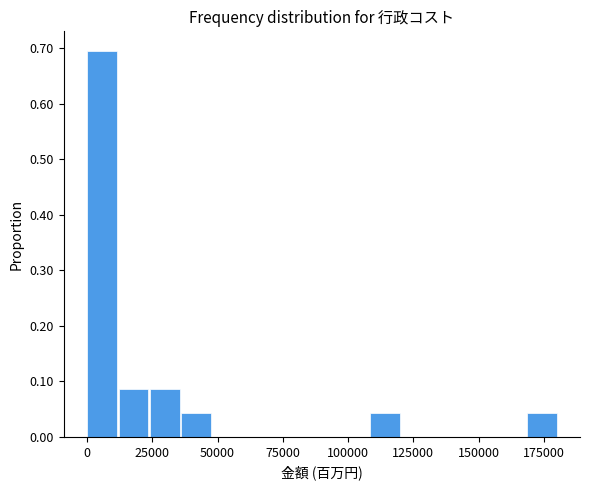

Read against the x-axis, roughly where is the centre of the tallest bar?

5000